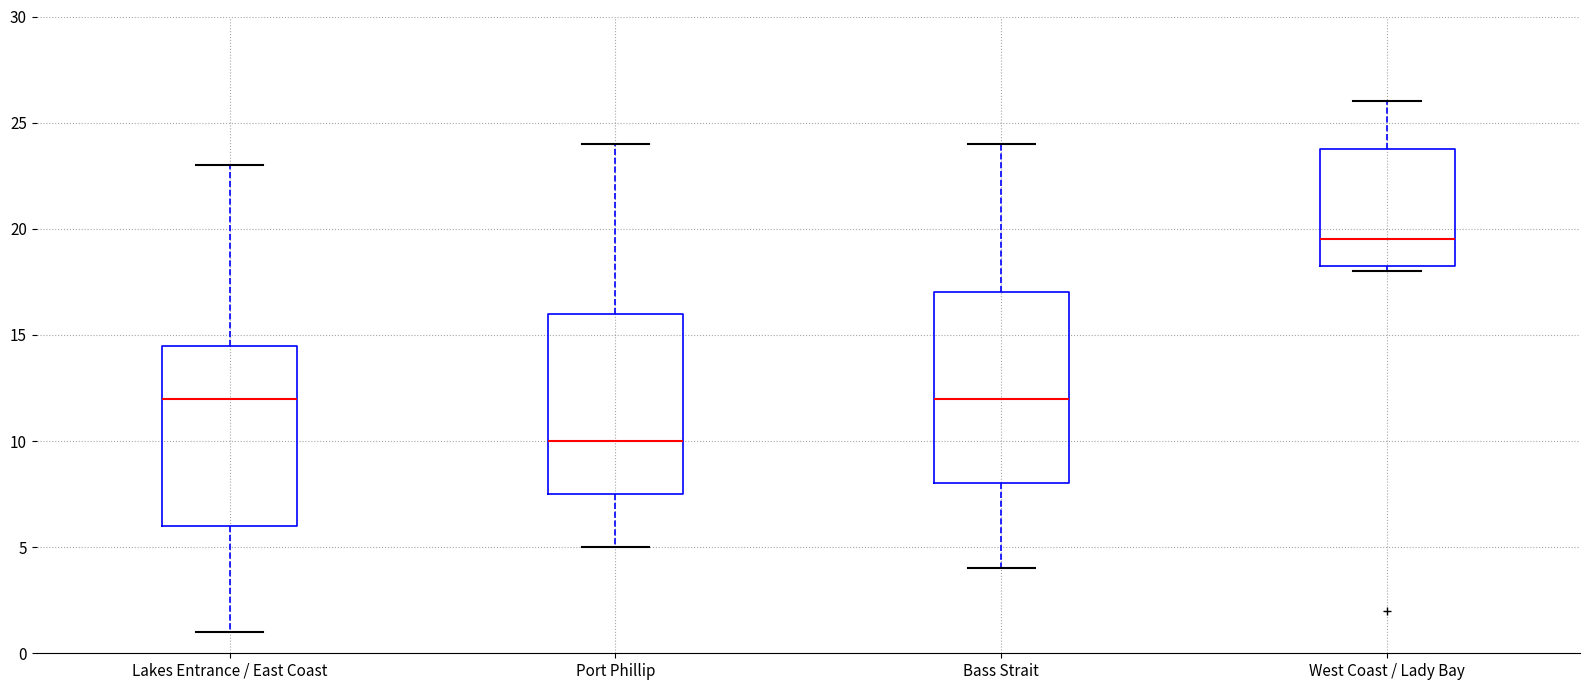

Reading left to right, transcribe this box plot: for each box, give where its median line is, the range the box spans, and where its two whiskers end, as read against the y-axis. The values are not printed on the chart, so give them approximately, as read against the axis.

Lakes Entrance / East Coast: median 12.0, box 6.0 to 14.5, whiskers 1.0 to 23.0
Port Phillip: median 10.0, box 7.5 to 16.0, whiskers 5.0 to 24.0
Bass Strait: median 12.0, box 8.0 to 17.0, whiskers 4.0 to 24.0
West Coast / Lady Bay: median 19.5, box 18.5 to 24.0, whiskers 18.0 to 26.0